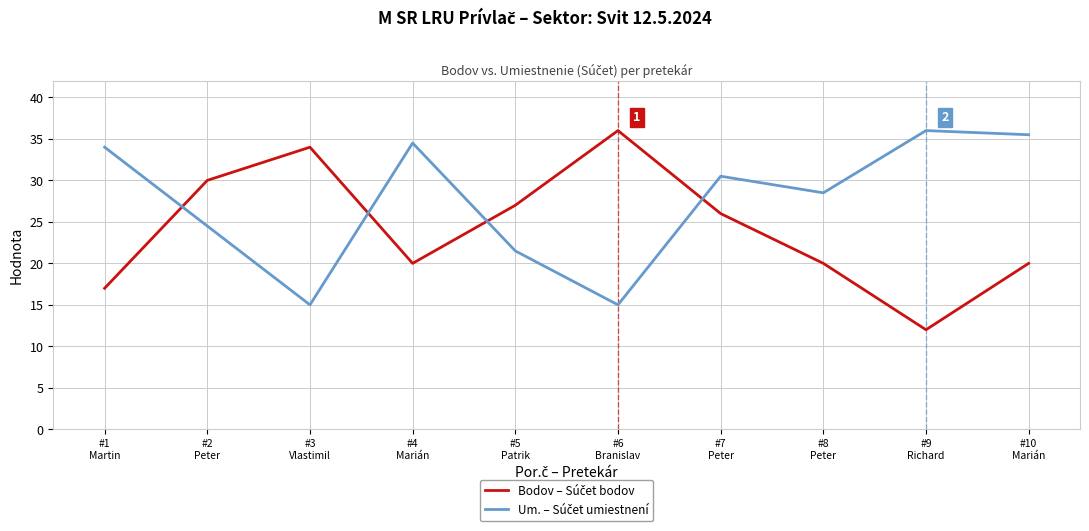

What is the minimum value shown in the chart?

12.0